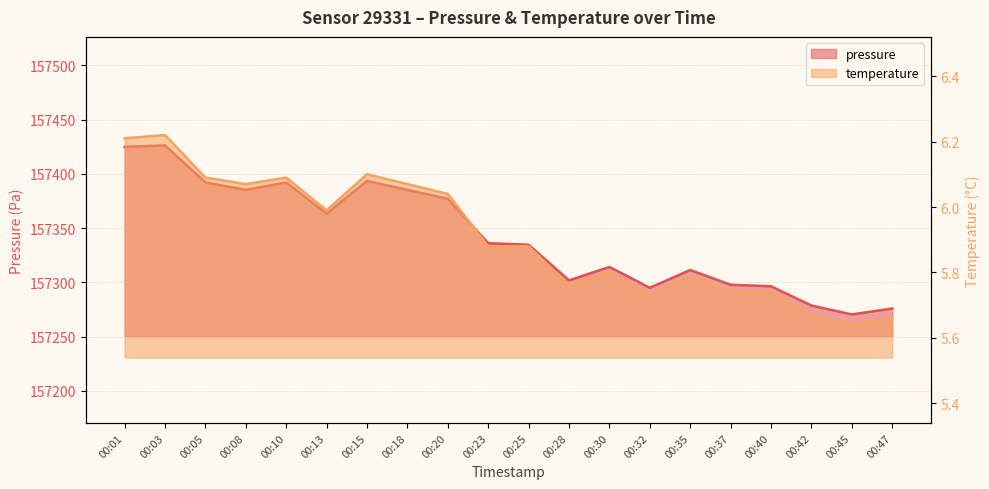

Reading left to right, extract all data points from this chart.

pressure: 00:01=157424.9	00:03=157426.3	00:05=157392.2	00:08=157385.3	00:10=157392.2	00:13=157363.5	00:15=157393.5	00:18=157385.3	00:20=157377.1	00:23=157336.2	00:25=157334.8	00:28=157301.9	00:30=157314.2	00:32=157295.1	00:35=157311.5	00:37=157297.8	00:40=157296.5	00:42=157278.7	00:45=157270.5	00:47=157276.0
temperature: 00:01=6.2	00:03=6.2	00:05=6.1	00:08=6.1	00:10=6.1	00:13=6.0	00:15=6.1	00:18=6.1	00:20=6.0	00:23=5.9	00:25=5.9	00:28=5.8	00:30=5.8	00:32=5.7	00:35=5.8	00:37=5.7	00:40=5.7	00:42=5.7	00:45=5.6	00:47=5.7